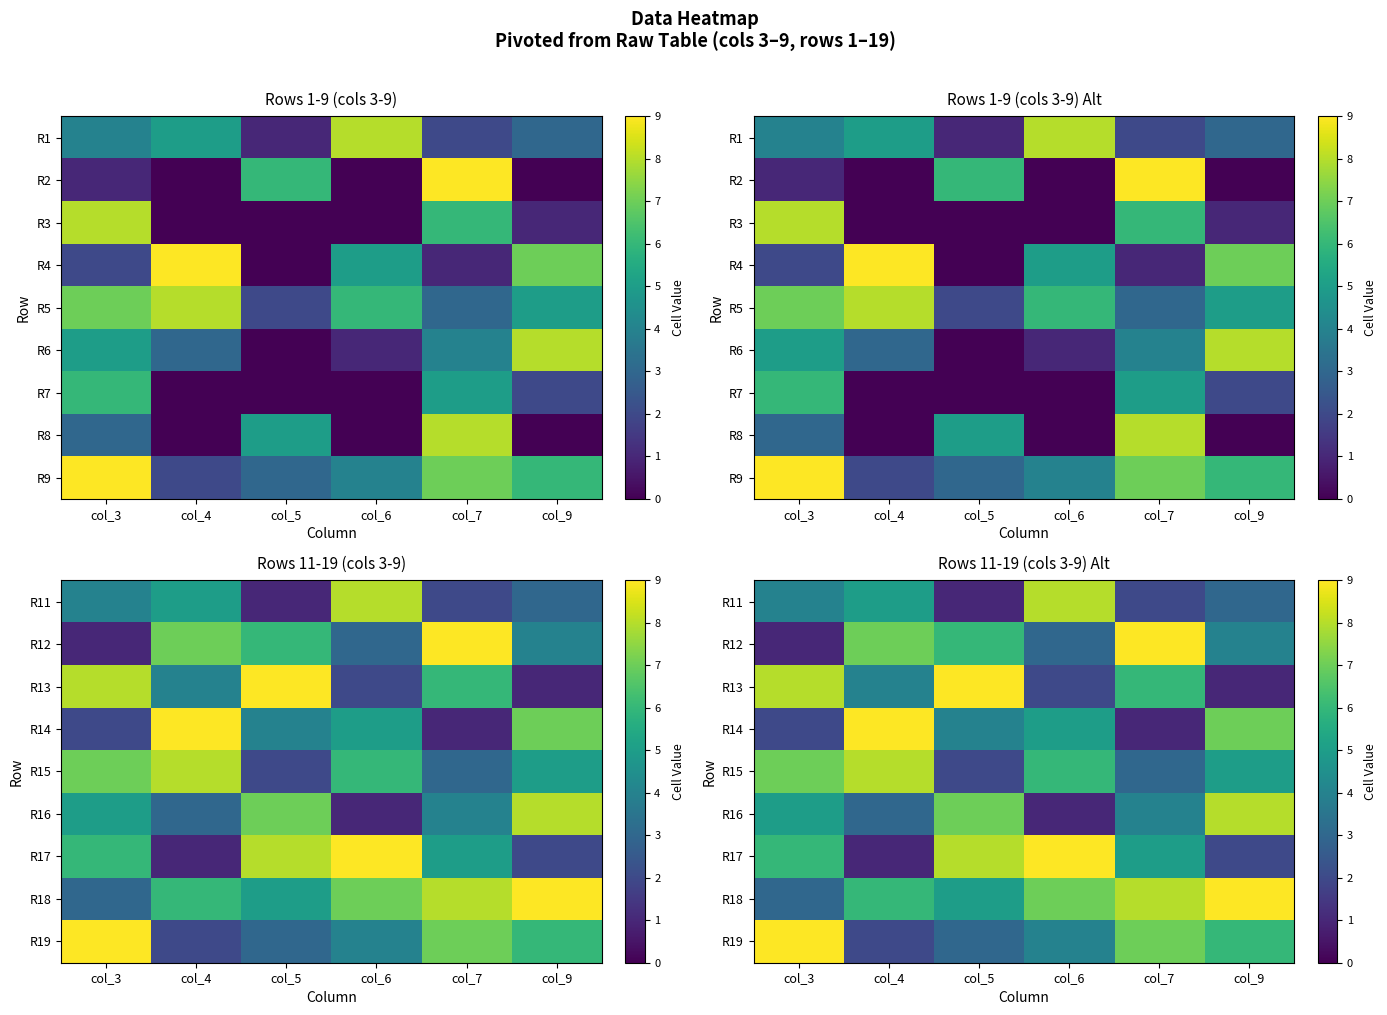

What is the highest value of the R13 series?

9